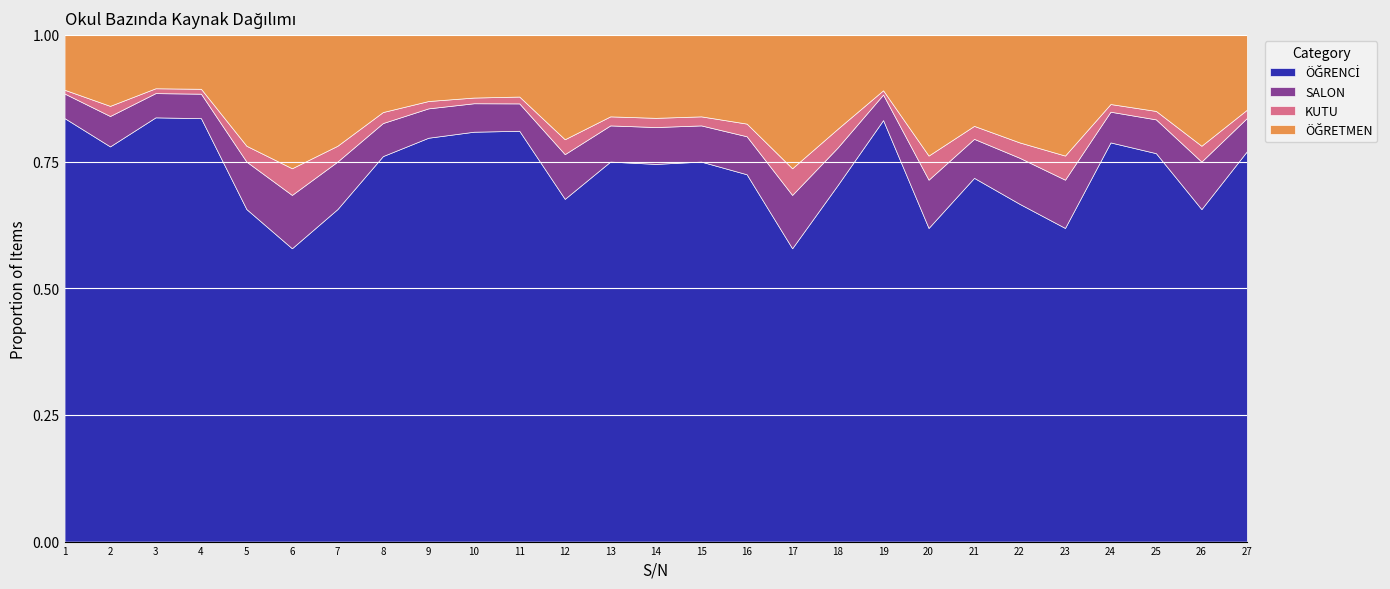

What is the difference between the SALON values at 9 and 20?

2